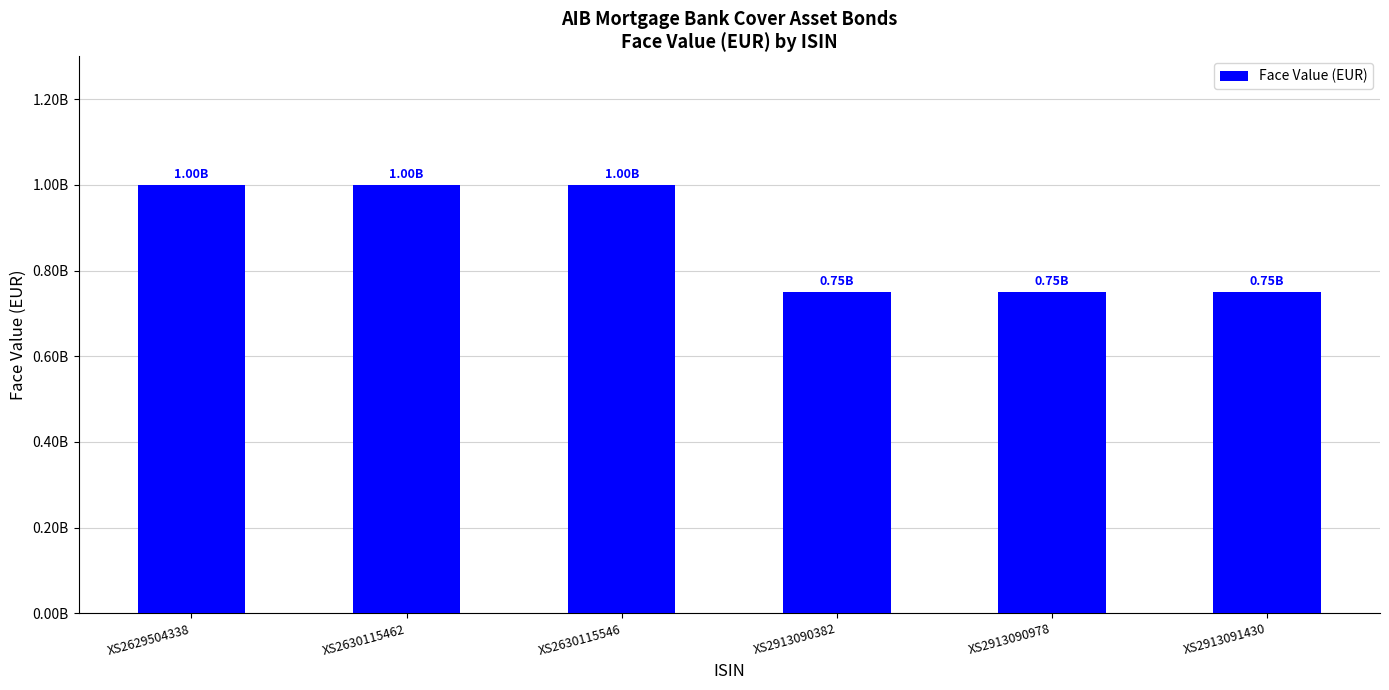

The chart shows a value of 750000000 at XS2913091430. True or false?

True